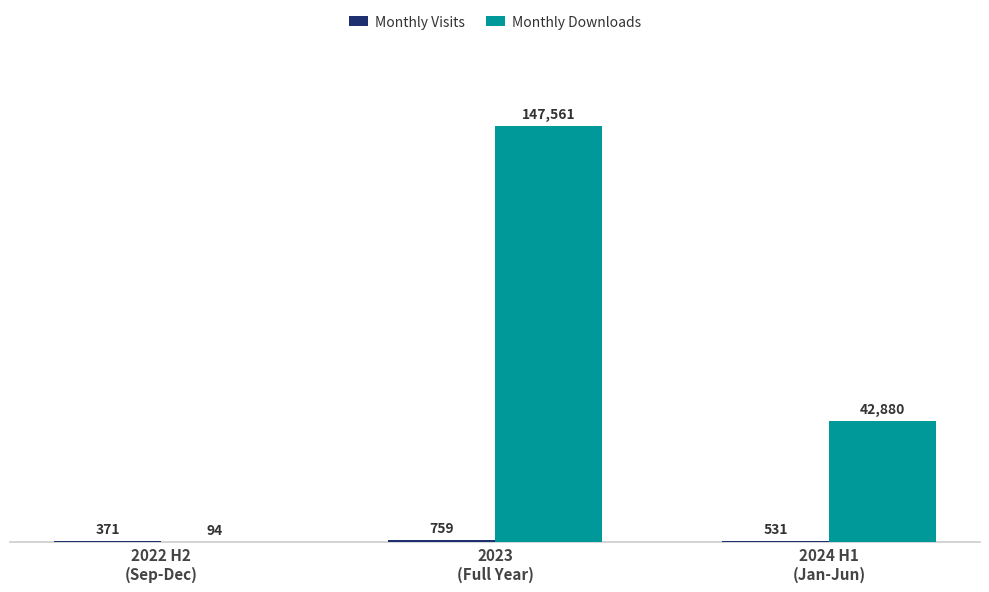

How many data points does each series have?

3